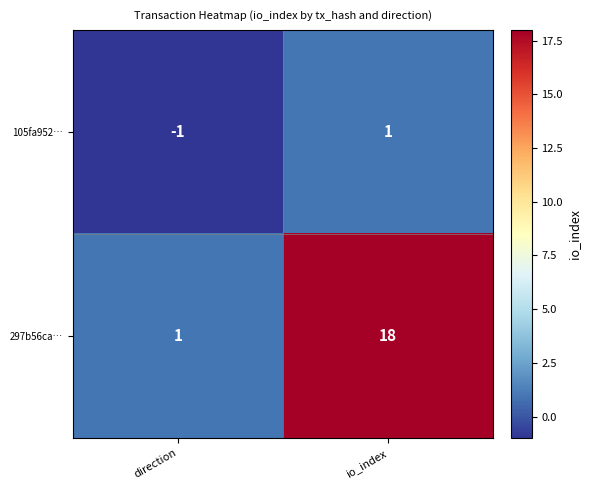

Where is 297b56ca… nearest to the value 9?

direction